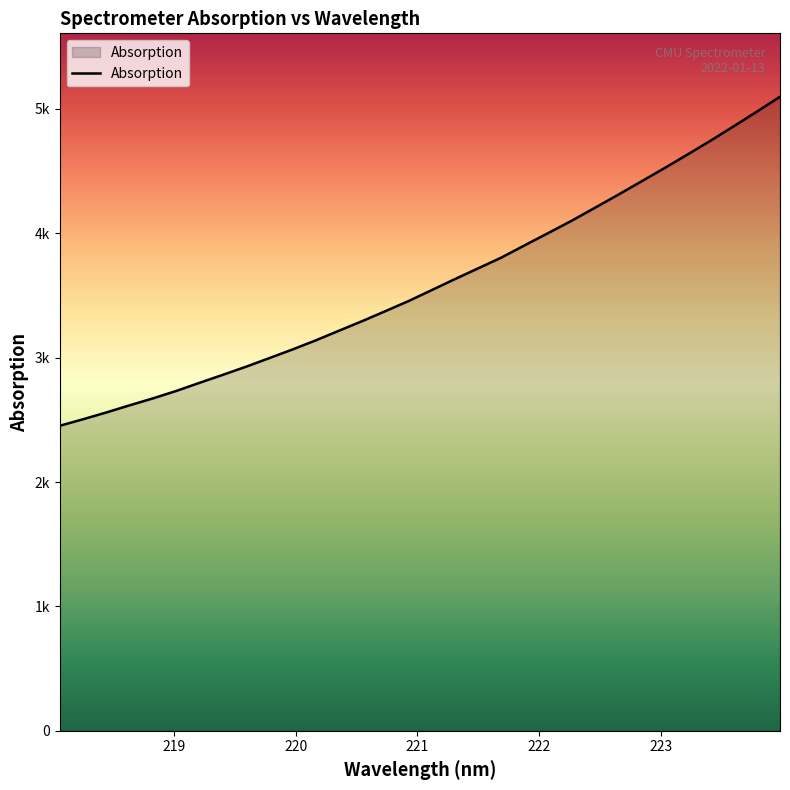

Is this an area chart (filled region under the line)?

Yes